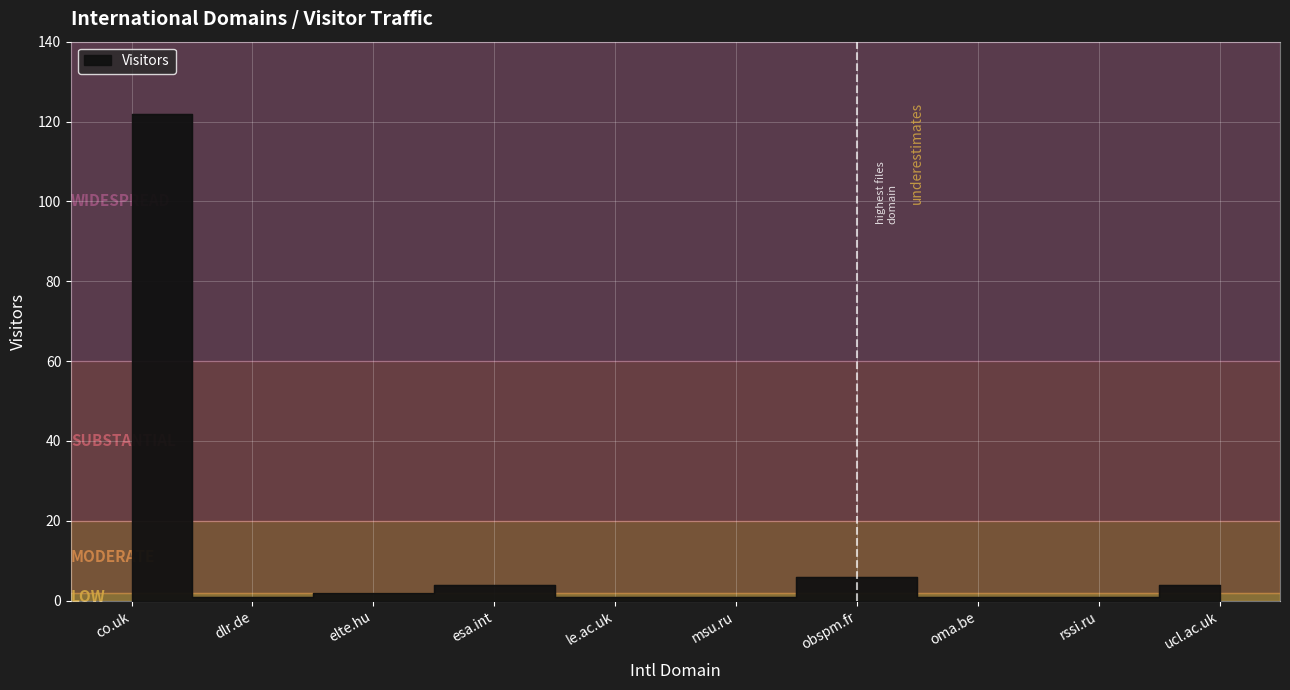

Reading left to right, list all the values displayed in this chart.

122	1	2	4	1	1	6	1	1	4